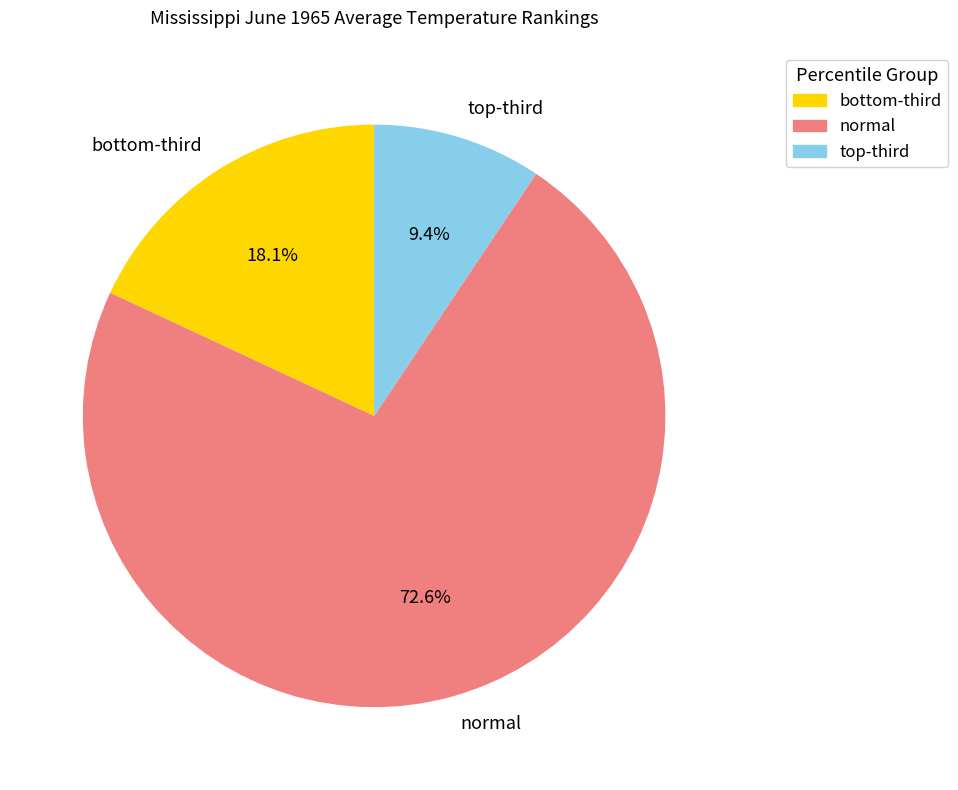

Rank the categories by value from highest to lowest.

normal, bottom-third, top-third